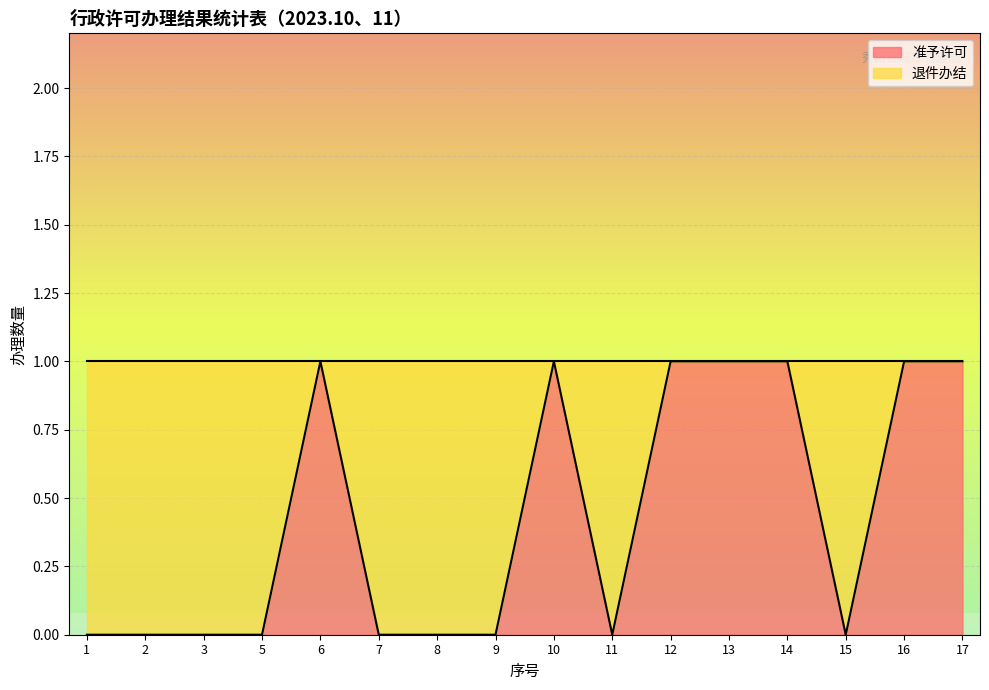

List the labels in order of value, largest first.

6, 10, 12, 13, 14, 16, 17, 1, 2, 3, 5, 7, 8, 9, 11, 15